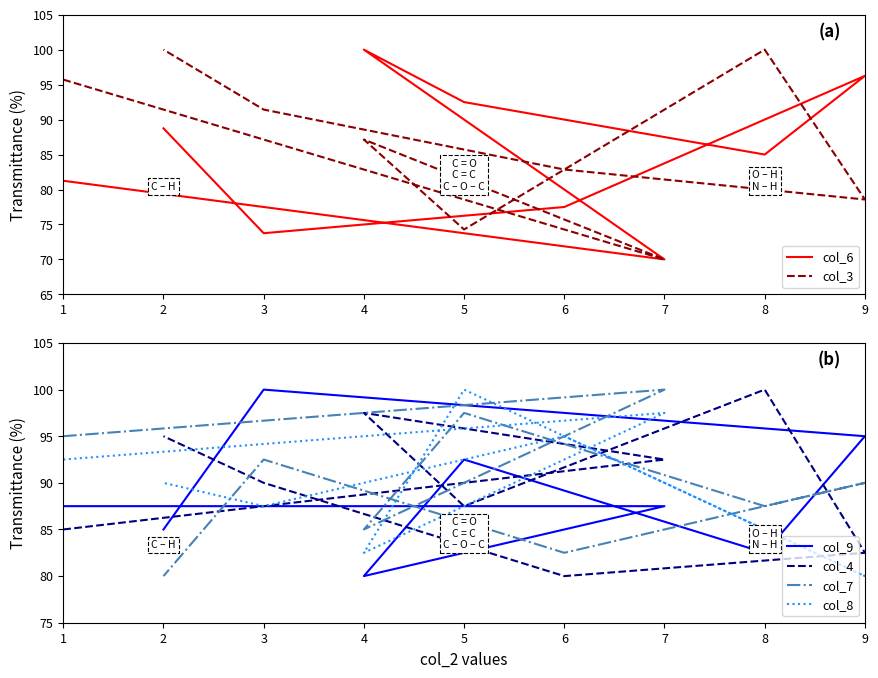

Reading left to right, what are all the values shown in this chart?

col_6: 81.2	70.0	100.0	92.5	85.0	96.2	77.5	73.7	88.7
col_3: 95.7	70.0	87.1	74.3	100.0	78.6	82.9	91.4	100.0
col_9: 87.5	87.5	80.0	92.5	82.5	95.0	97.5	100.0	85.0
col_4: 85.0	92.5	97.5	87.5	100.0	82.5	80.0	90.0	95.0
col_7: 95.0	100.0	85.0	97.5	87.5	90.0	82.5	92.5	80.0
col_8: 92.5	97.5	82.5	100.0	85.0	80.0	95.0	87.5	90.0